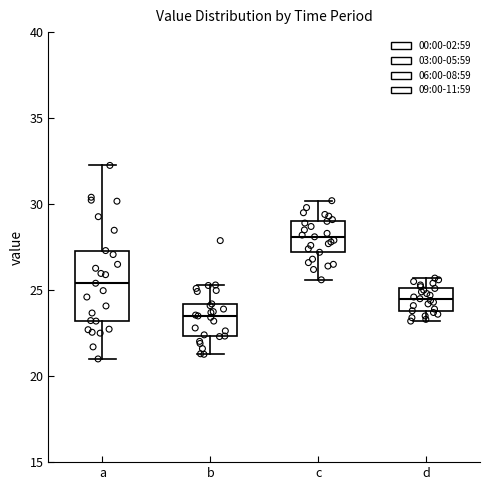

Which box is the tallest, from its lower edge to its upper edge?

a